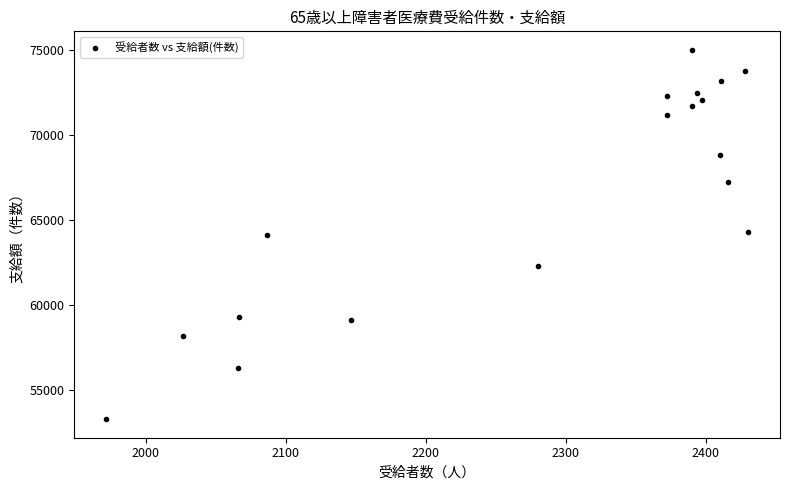

What is the range of X values (max minus min)?

458